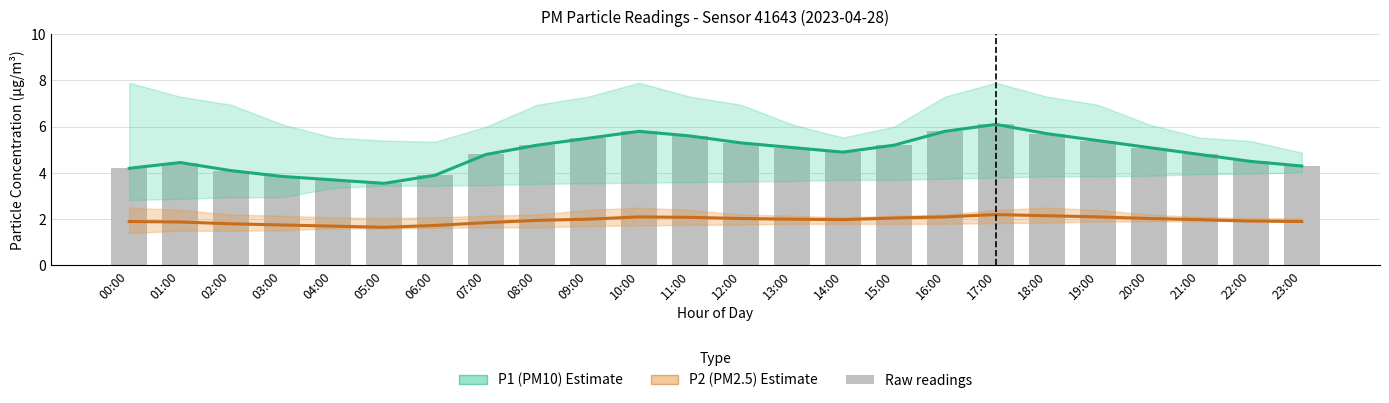

Which label corresponds to the largest value in the chart?

17:00